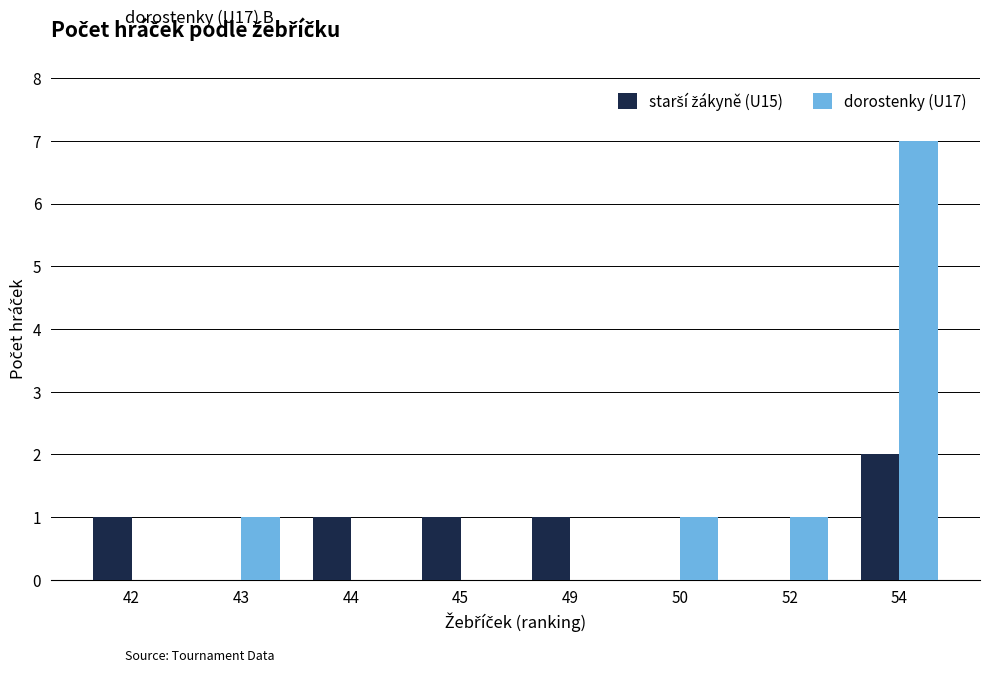

What is the maximum value shown in the chart?

7